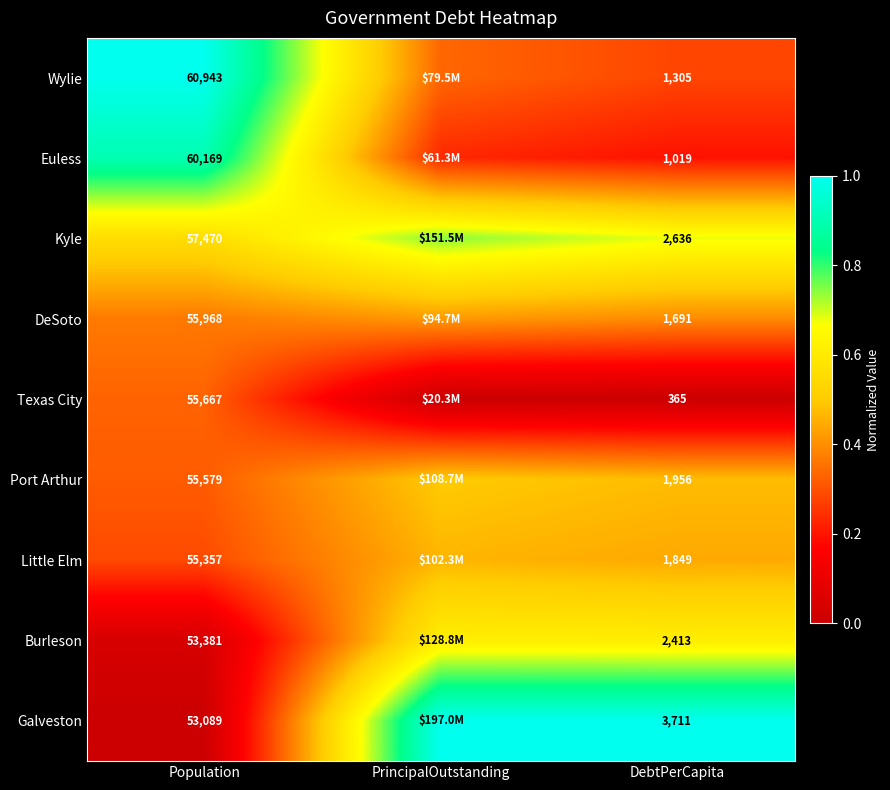

At Population, list the series in order from smallest to largest.

Galveston, Burleson, Little Elm, Port Arthur, Texas City, DeSoto, Kyle, Euless, Wylie